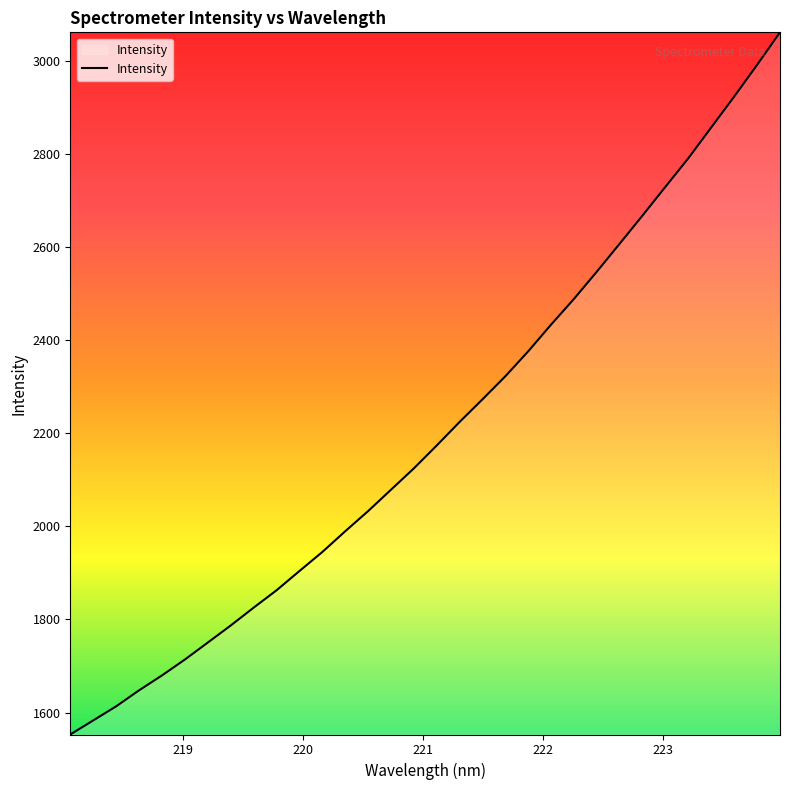

What is the smallest value displayed?

1552.9